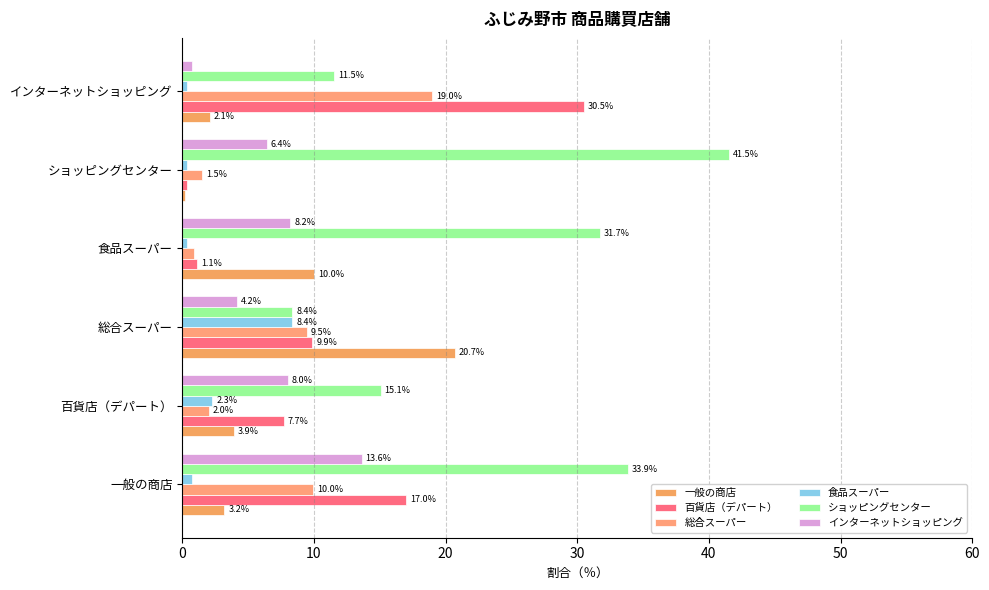

Which series has the widest spread of values?

ショッピングセンター